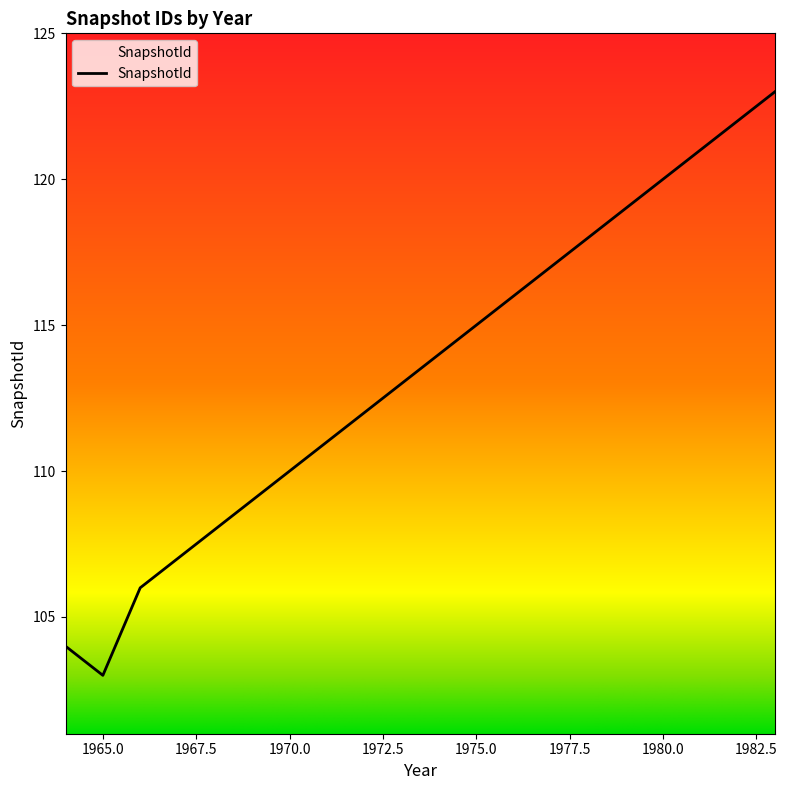

What is the difference between the second highest and minimum values?

19